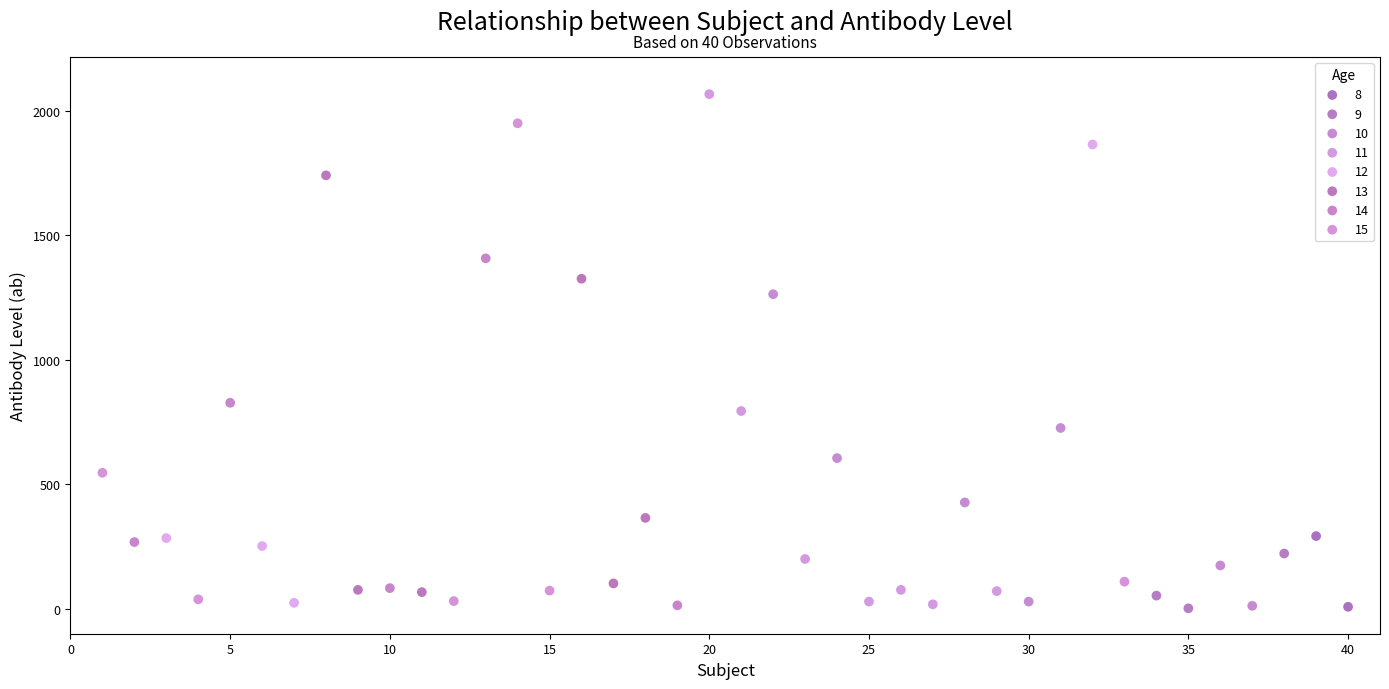

What are all the series names shown in the legend?

8, 9, 10, 11, 12, 13, 14, 15